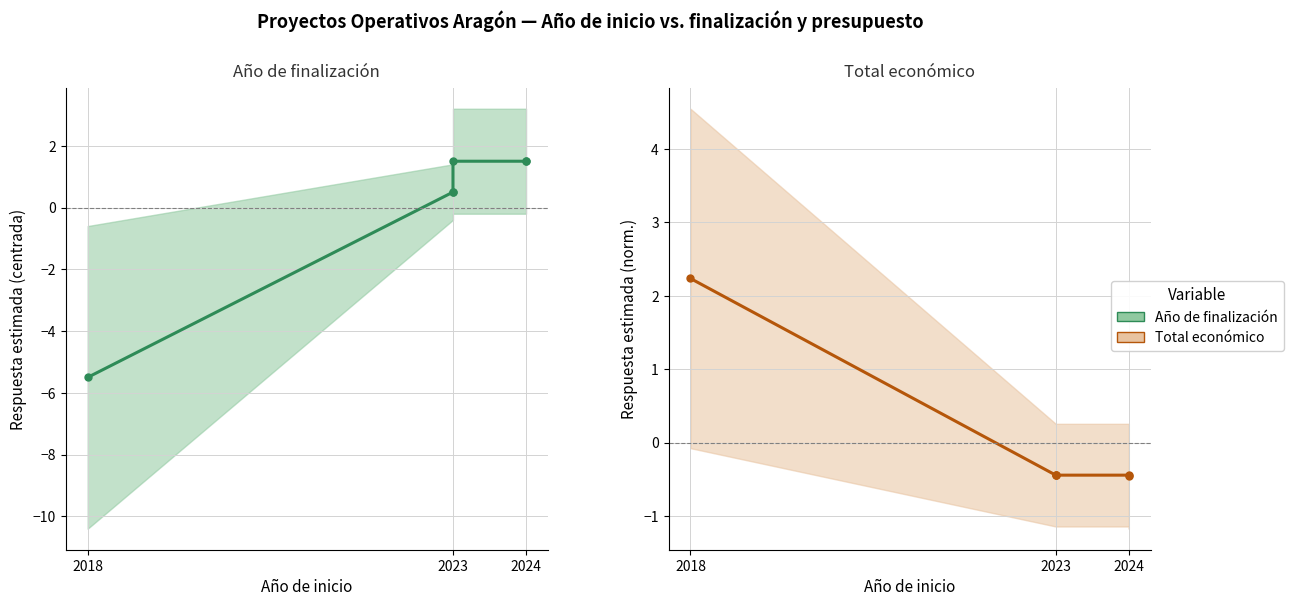

Between 2023 and 2024, which is larger?

2023